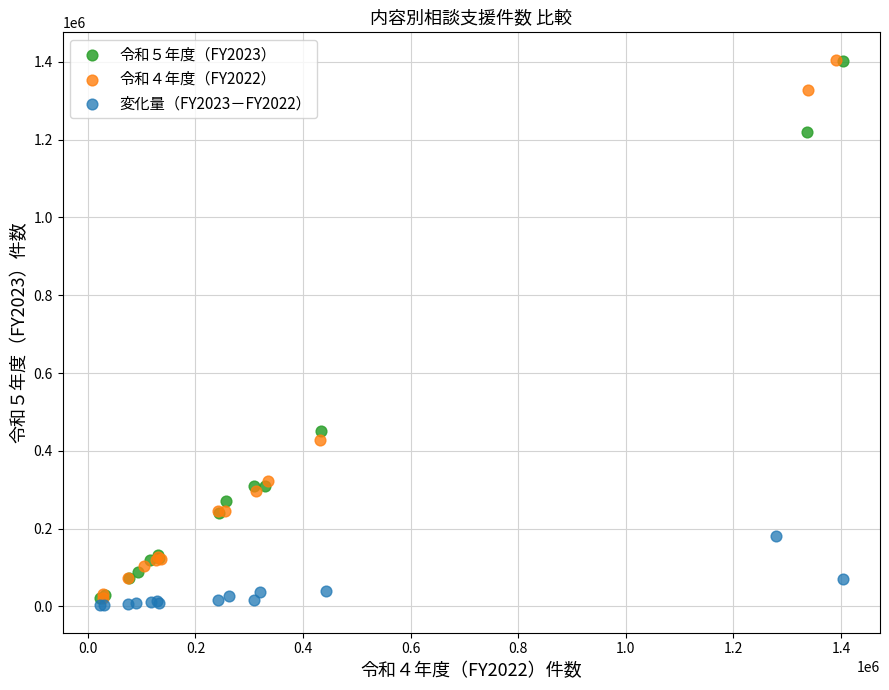

Which series has the widest spread of Y values?

令和４年度（FY2022）